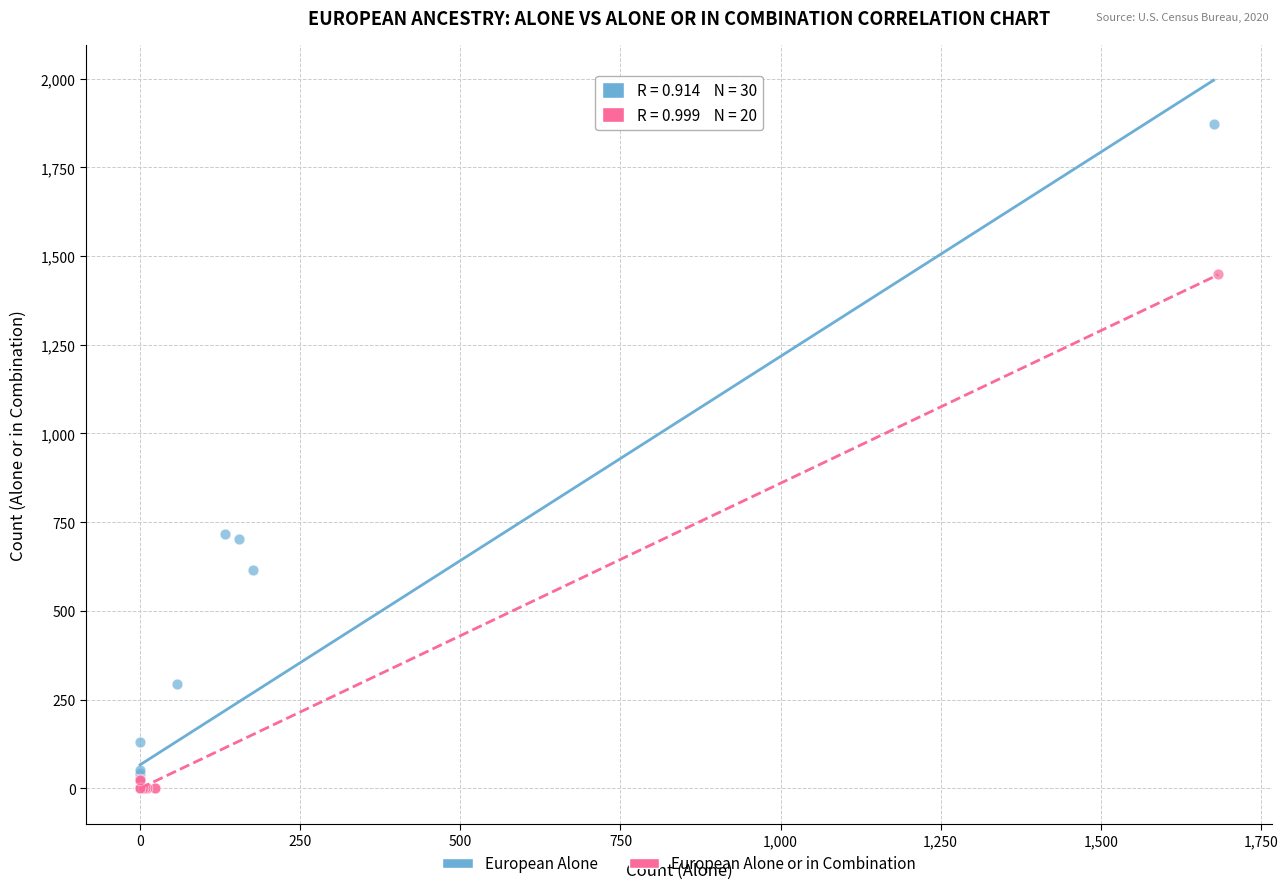

Which series has the widest spread of Y values?

European Alone